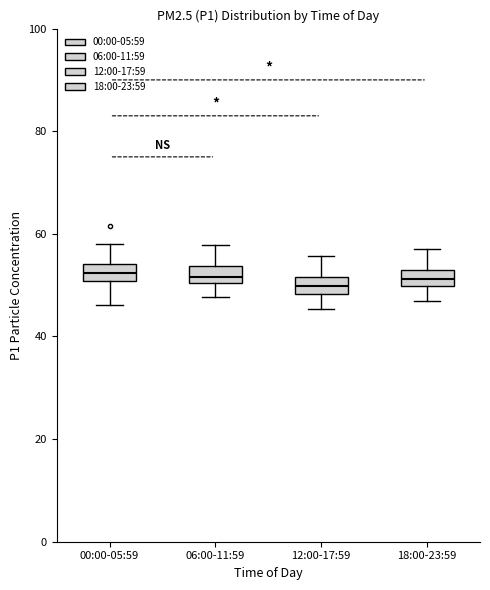

Reading left to right, read every box against the y-axis: the position of its median line, the range the box covers, and the ends of its whiskers. The values are not printed on the chart, so give them approximately, as read against the axis.

00:00-05:59: median 52, box 50 to 54, whiskers 46 to 58
06:00-11:59: median 52, box 50 to 54, whiskers 48 to 58
12:00-17:59: median 50, box 48 to 52, whiskers 46 to 56
18:00-23:59: median 52 (inside the box), box 50 to 52, whiskers 46 to 58